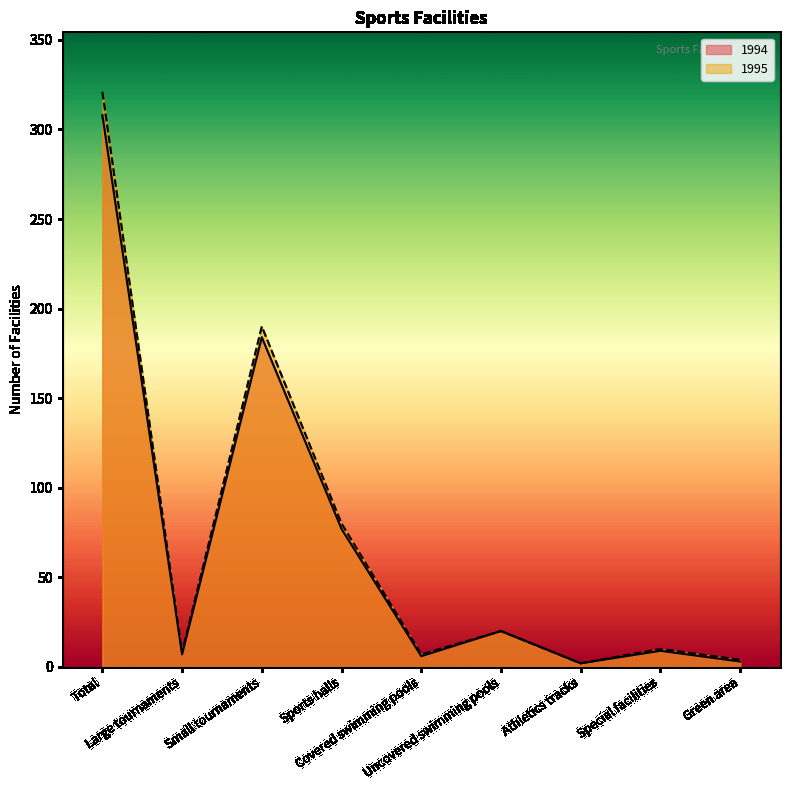

Where is 1995 nearest to the value 161?

Small tournaments